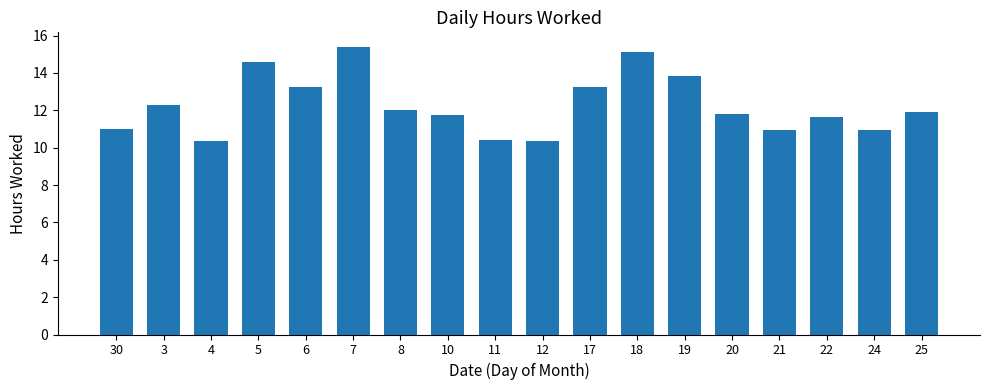

True or false: the data shows 9.3 at 18.

False